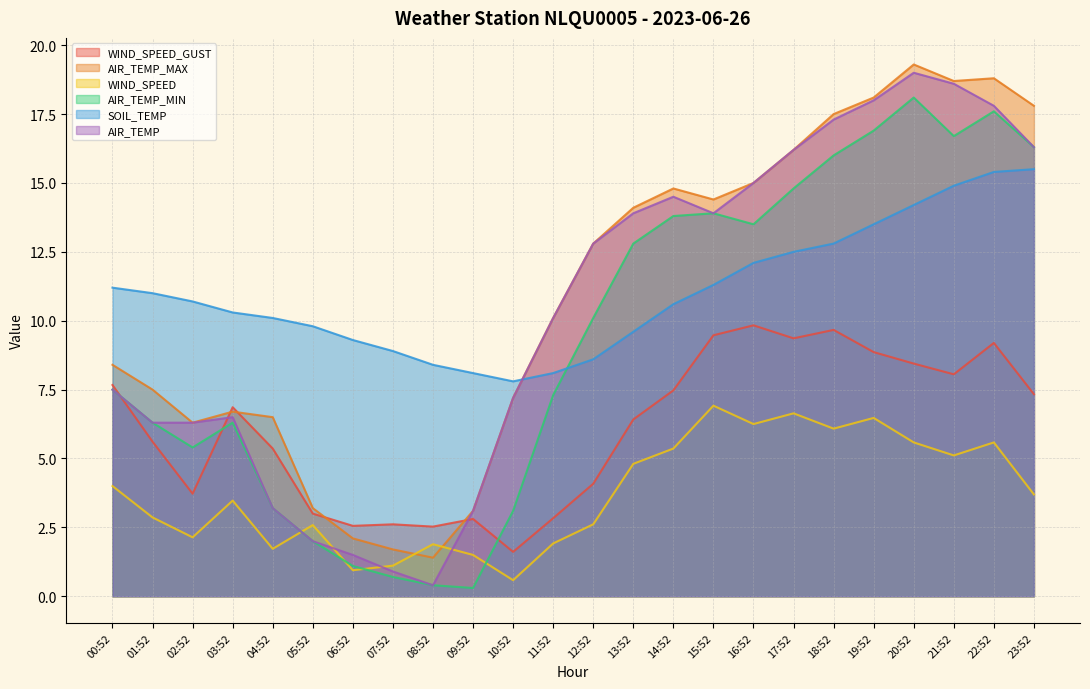

What is the difference between the maximum and second lowest values in the WIND_SPEED series?

6.0